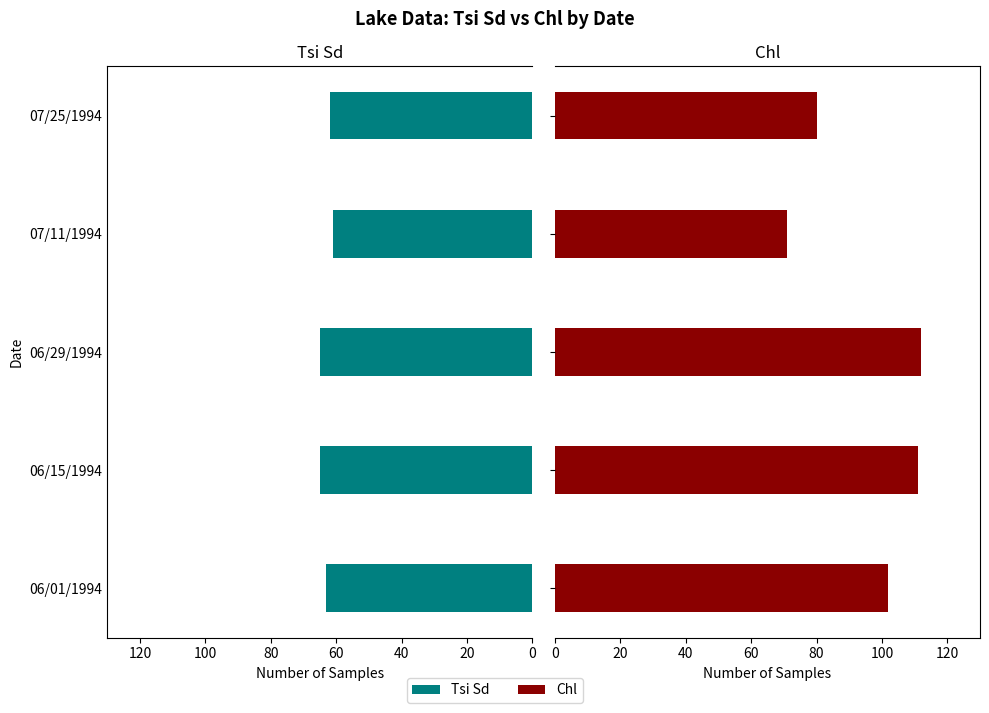

What is the average value of the Tsi Sd series?

63